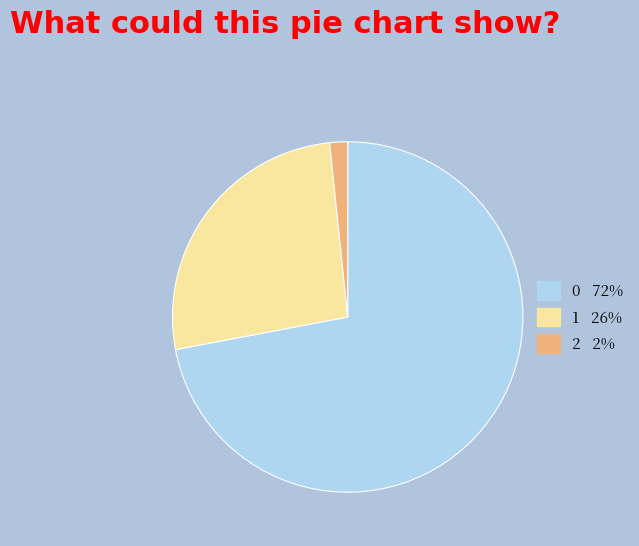

Is there a majority slice in this chart?

Yes